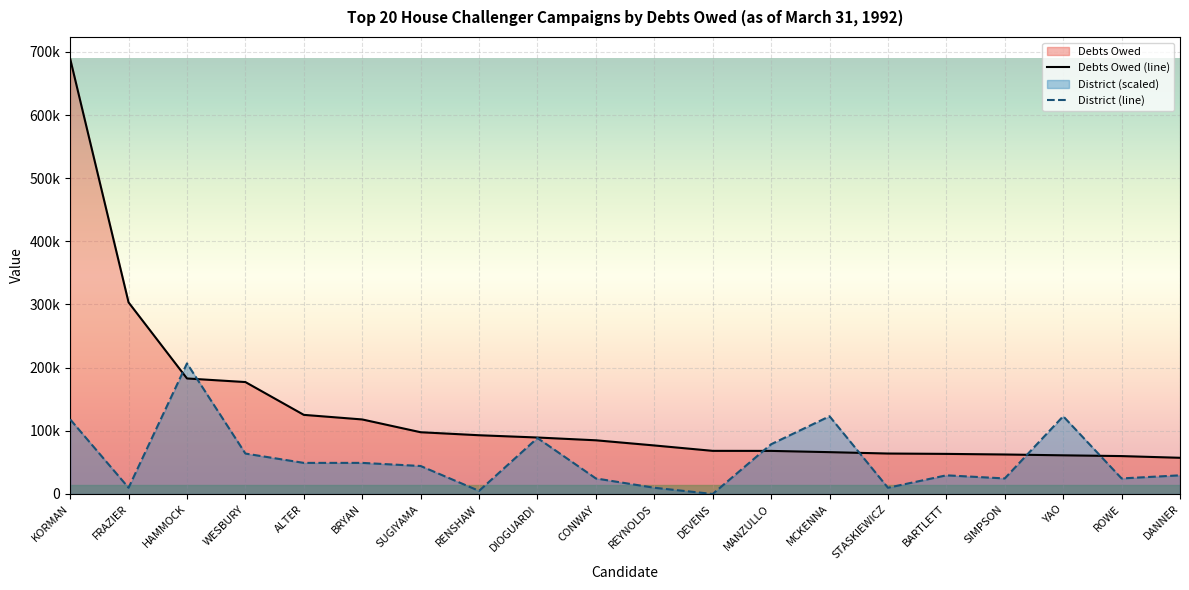

Which series has the largest total across all categories?

Debts Owed (line)